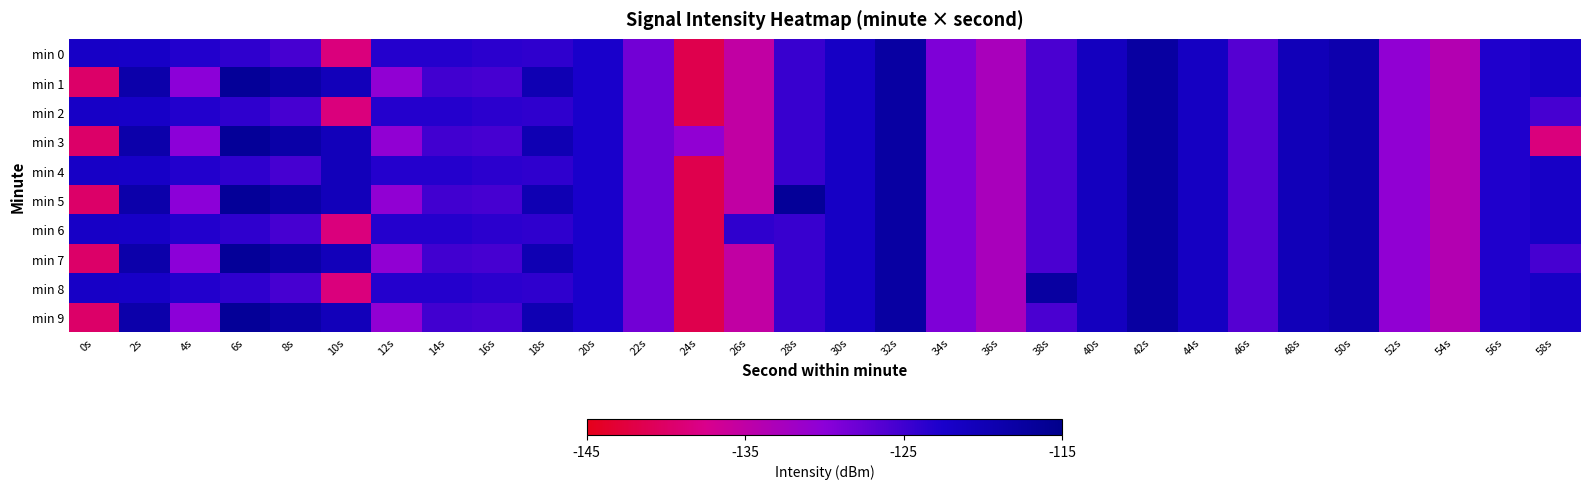

At how many categories does at least one series exceed -130?

26